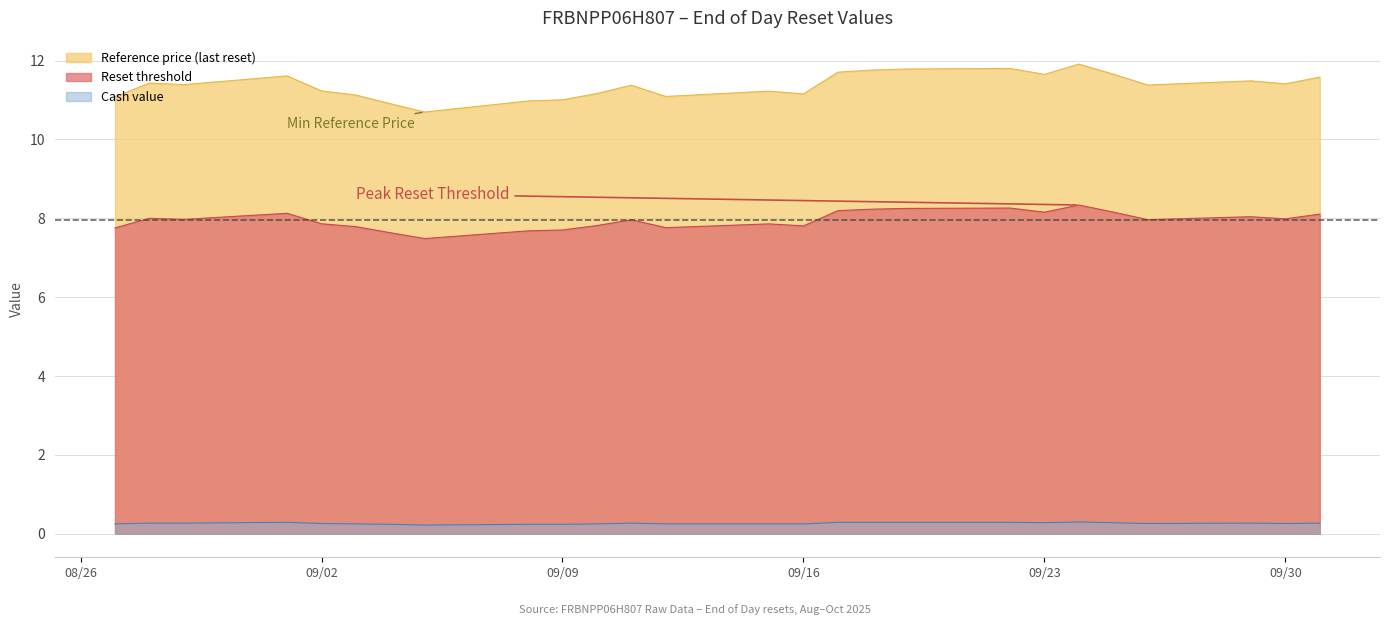

True or false: Reference price (last reset) and Reset threshold cross at least once.

False